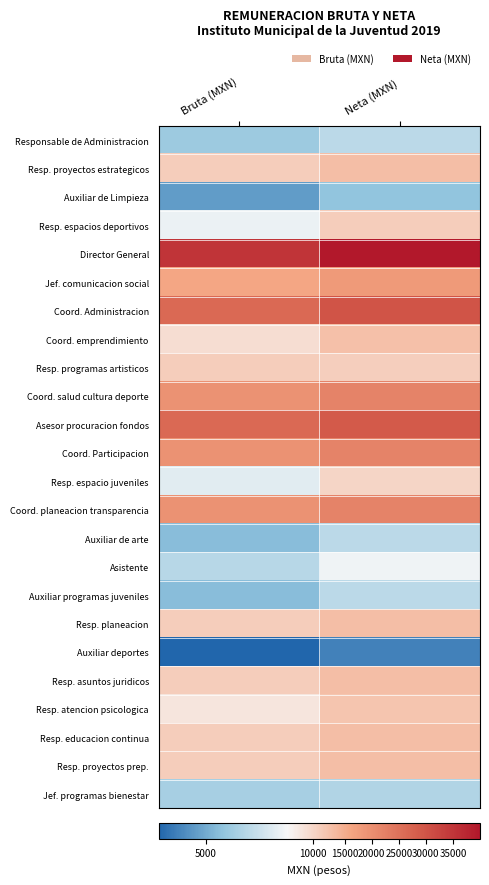

Reading right to left, what are all the values shown in this chart?

Responsable de Administracion: Neta (MXN)=7057.9	Bruta (MXN)=6133.9
Resp. proyectos estrategicos: Neta (MXN)=12538.4	Bruta (MXN)=10285.8
Auxiliar de Limpieza: Neta (MXN)=5810.3	Bruta (MXN)=4499.4
Resp. espacios deportivos: Neta (MXN)=10412.7	Bruta (MXN)=8463.8
Director General: Neta (MXN)=40000.0	Bruta (MXN)=35294.1
Jef. comunicacion social: Neta (MXN)=18001.0	Bruta (MXN)=15883.2
Coord. Administracion: Neta (MXN)=30000.2	Bruta (MXN)=26470.8
Coord. emprendimiento: Neta (MXN)=12294.1	Bruta (MXN)=9705.9
Resp. programas artisticos: Neta (MXN)=10262.0	Bruta (MXN)=10285.8
Coord. salud cultura deporte: Neta (MXN)=22000.0	Bruta (MXN)=19411.8
Asesor procuracion fondos: Neta (MXN)=28995.5	Bruta (MXN)=26470.8
Coord. Participacion: Neta (MXN)=22000.0	Bruta (MXN)=19411.8
Resp. espacio juveniles: Neta (MXN)=10038.4	Bruta (MXN)=8142.9
Coord. planeacion transparencia: Neta (MXN)=22000.0	Bruta (MXN)=19411.8
Auxiliar de arte: Neta (MXN)=7038.2	Bruta (MXN)=5571.3
Asistente: Neta (MXN)=8576.8	Bruta (MXN)=6890.1
Auxiliar programas juveniles: Neta (MXN)=7038.2	Bruta (MXN)=5571.3
Resp. planeacion: Neta (MXN)=12538.4	Bruta (MXN)=10285.8
Auxiliar deportes: Neta (MXN)=3714.2	Bruta (MXN)=2785.7
Resp. asuntos juridicos: Neta (MXN)=12538.4	Bruta (MXN)=10285.8
Resp. atencion psicologica: Neta (MXN)=11538.5	Bruta (MXN)=9428.7
Resp. educacion continua: Neta (MXN)=12538.4	Bruta (MXN)=10285.8
Resp. proyectos prep.: Neta (MXN)=12538.4	Bruta (MXN)=10285.8
Jef. programas bienestar: Neta (MXN)=6715.6	Bruta (MXN)=6428.6